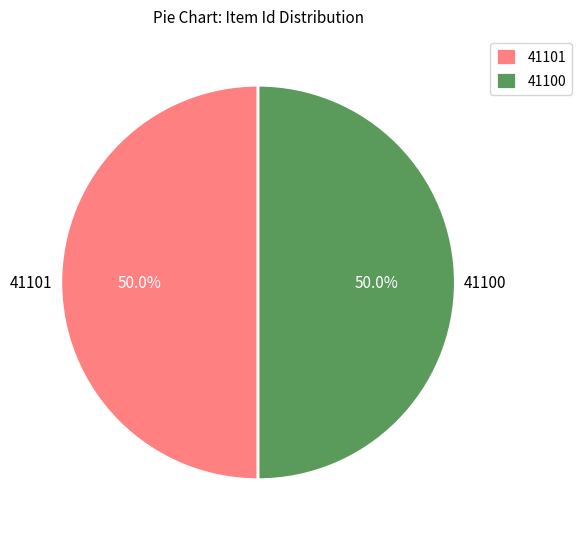

What portion of the pie excludes 41100?

50.0%